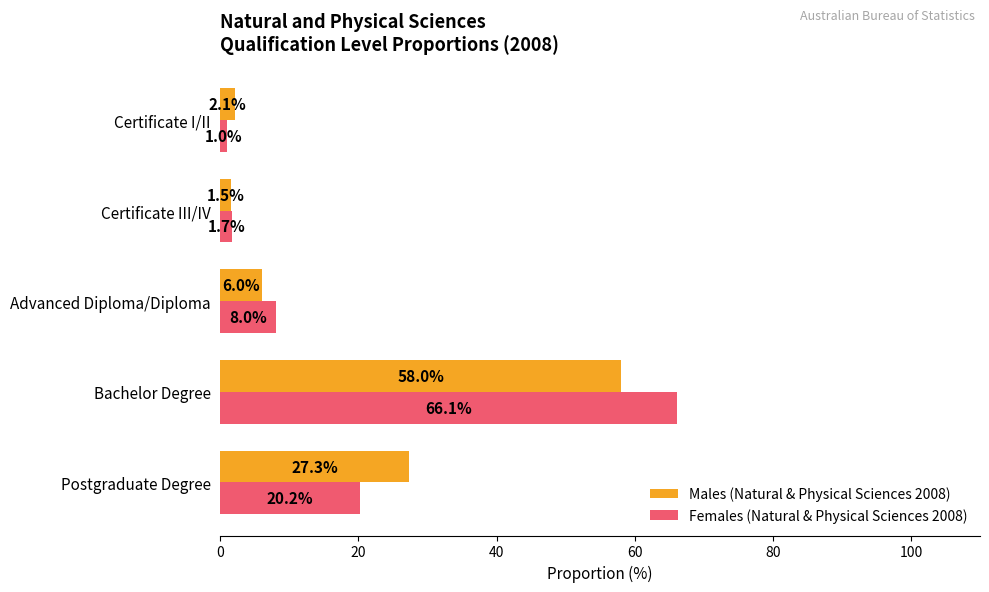

True or false: Females (Natural & Physical Sciences 2008) has a value of 1.0 at Certificate I/II.

True